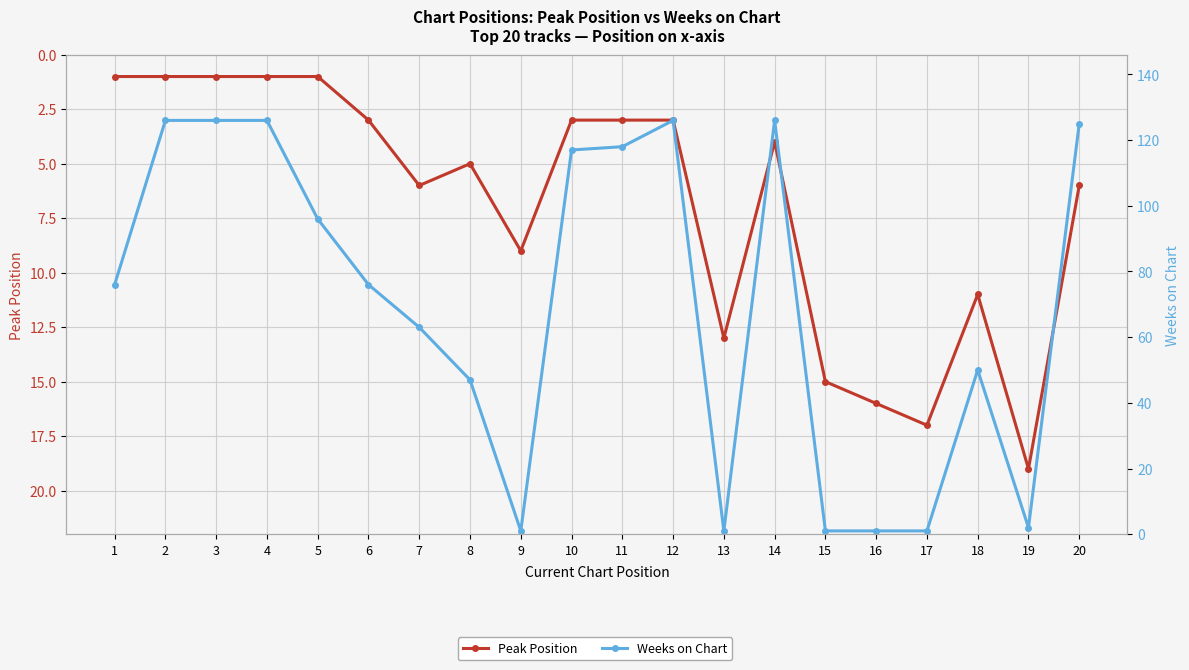

How many distinct data groups are displayed?

2